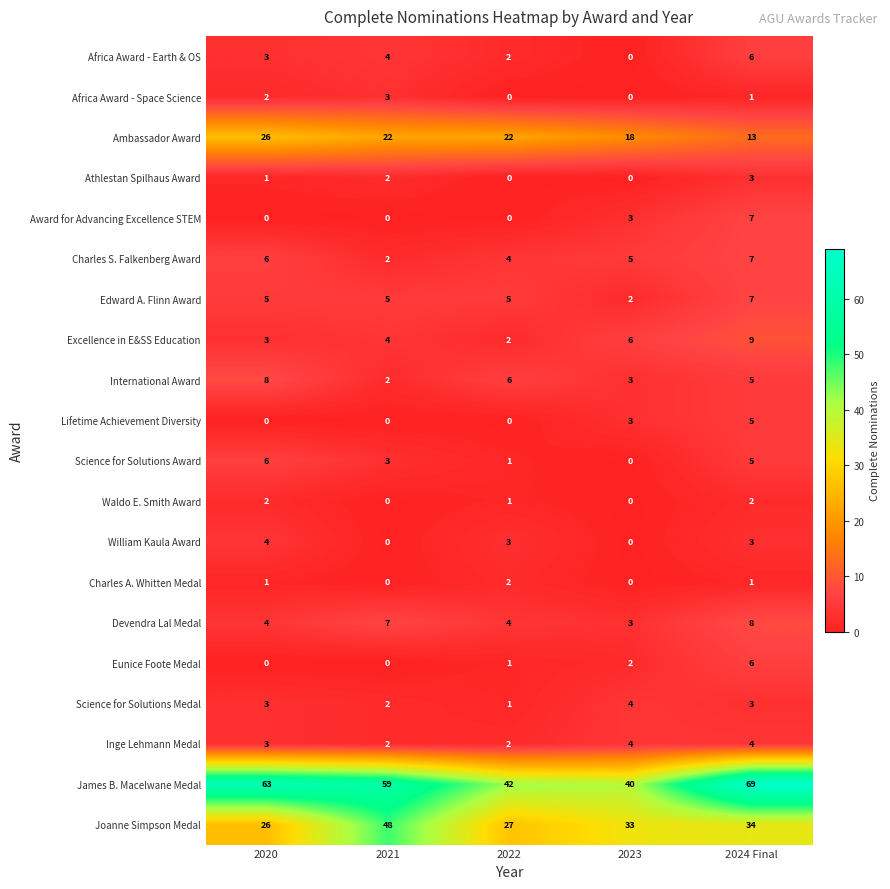

The Award for Advancing Excellence STEM series shows 0 at 2022. True or false?

True